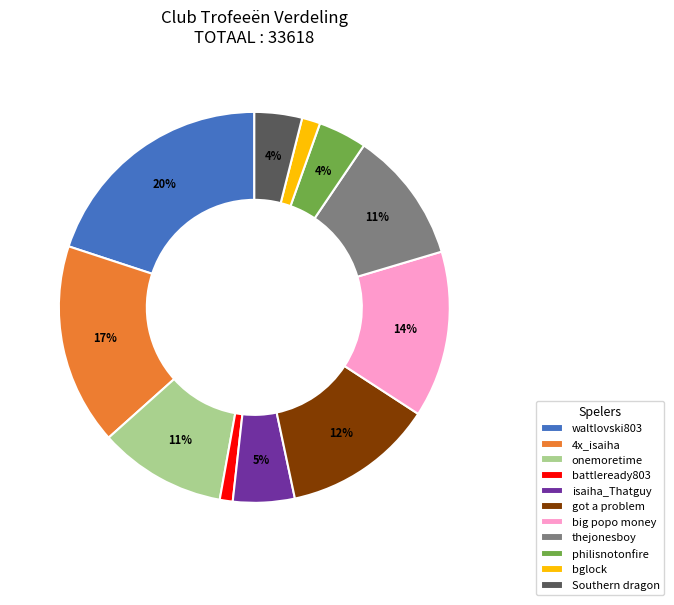

Is bglock the majority of the pie?

No